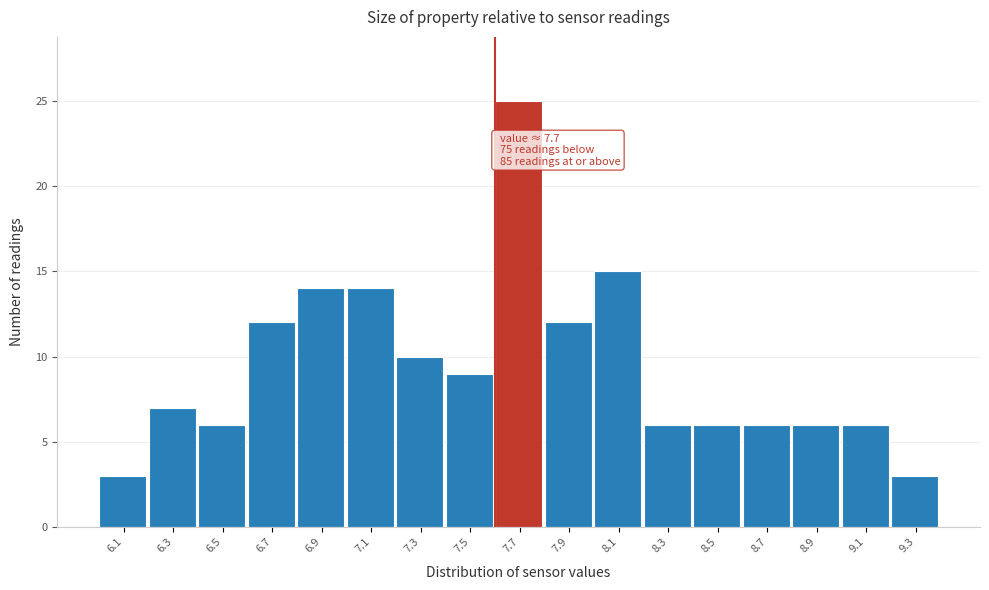

Reading left to right, extract all data points from this chart.

3	7	6	12	14	14	10	9	25	12	15	6	6	6	6	6	3